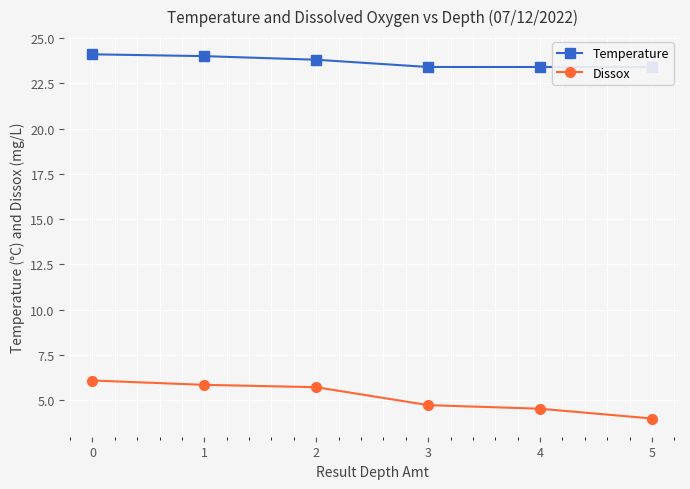

True or false: Dissox and Temperature cross at least once.

False